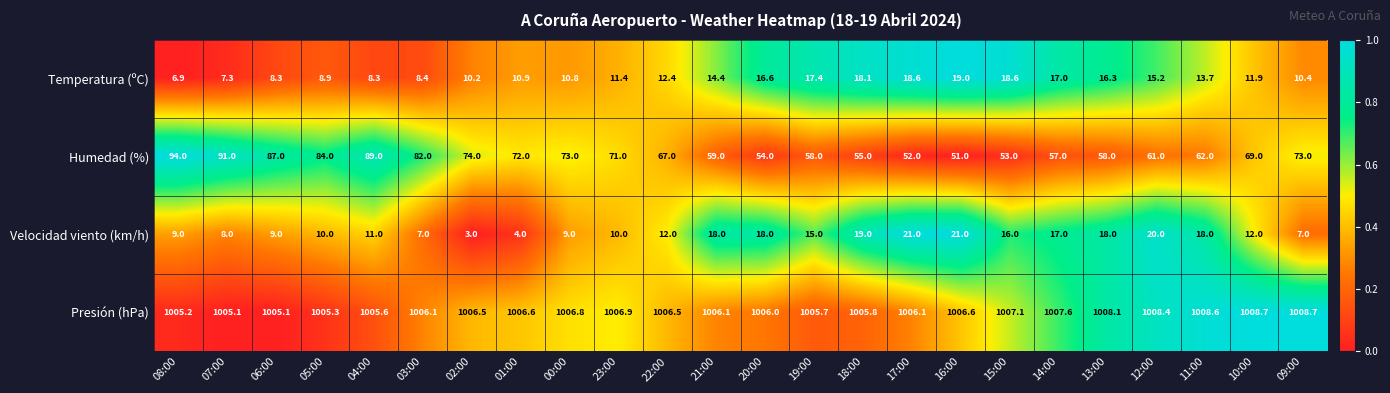

True or false: Velocidad viento (km/h) has a value of 11.8 at 21:00.

False